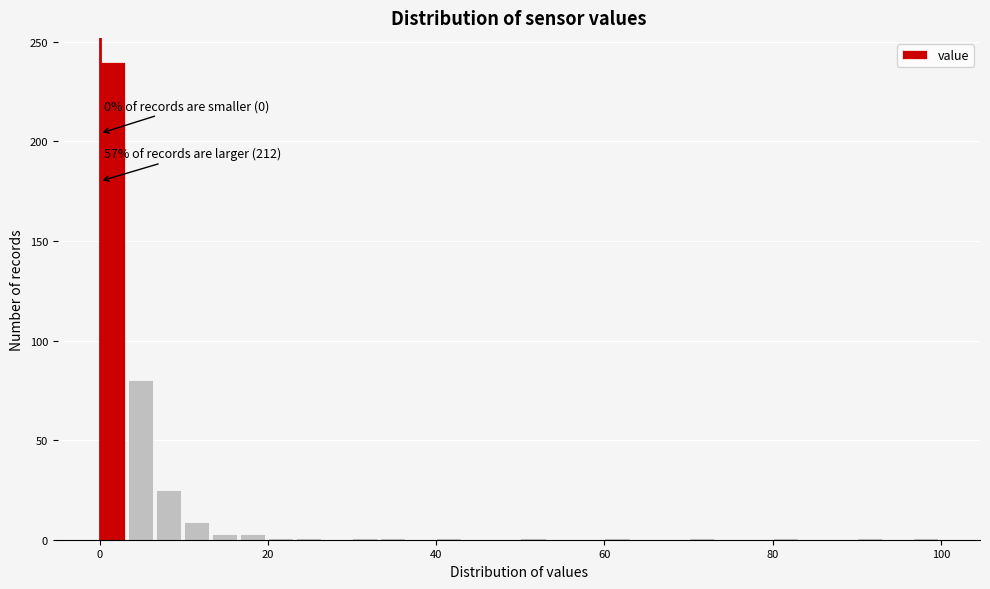

Around what value on the x-axis is the tallest bar? Give the approximate position of its centre, as read against the axis.

2